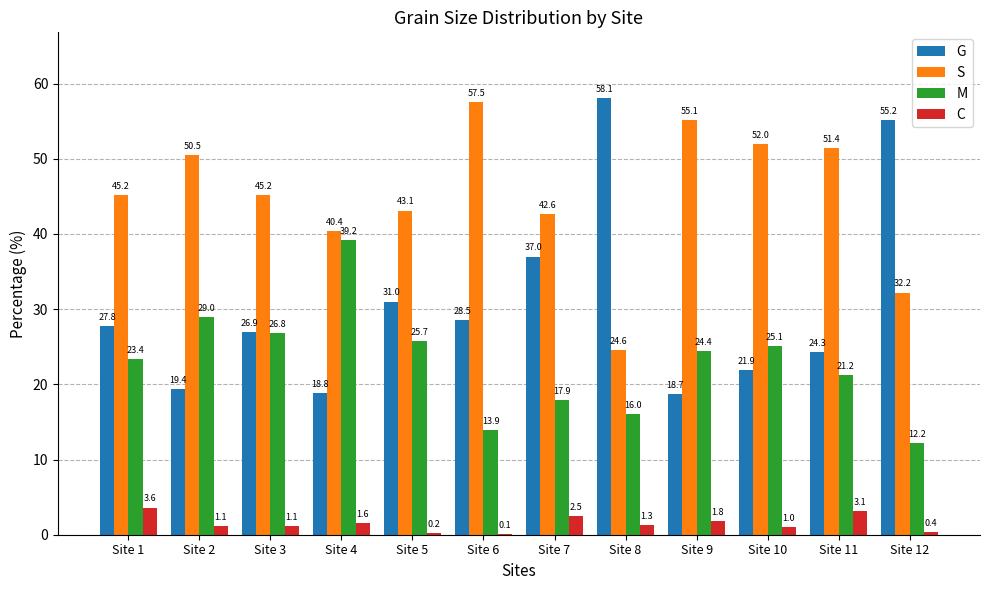

Count the number of categories in the chart.

12